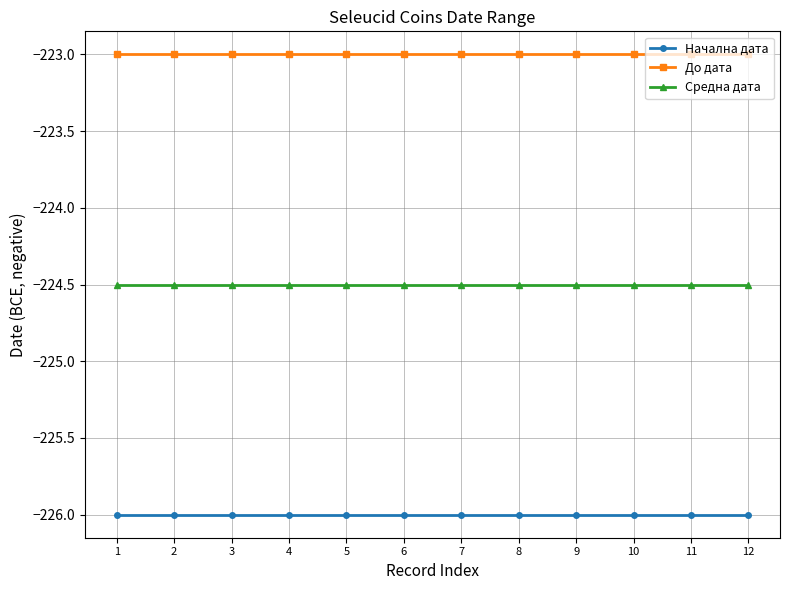

Is the value of Средна дата at 3 greater than the value of Начална дата at 10?

Yes